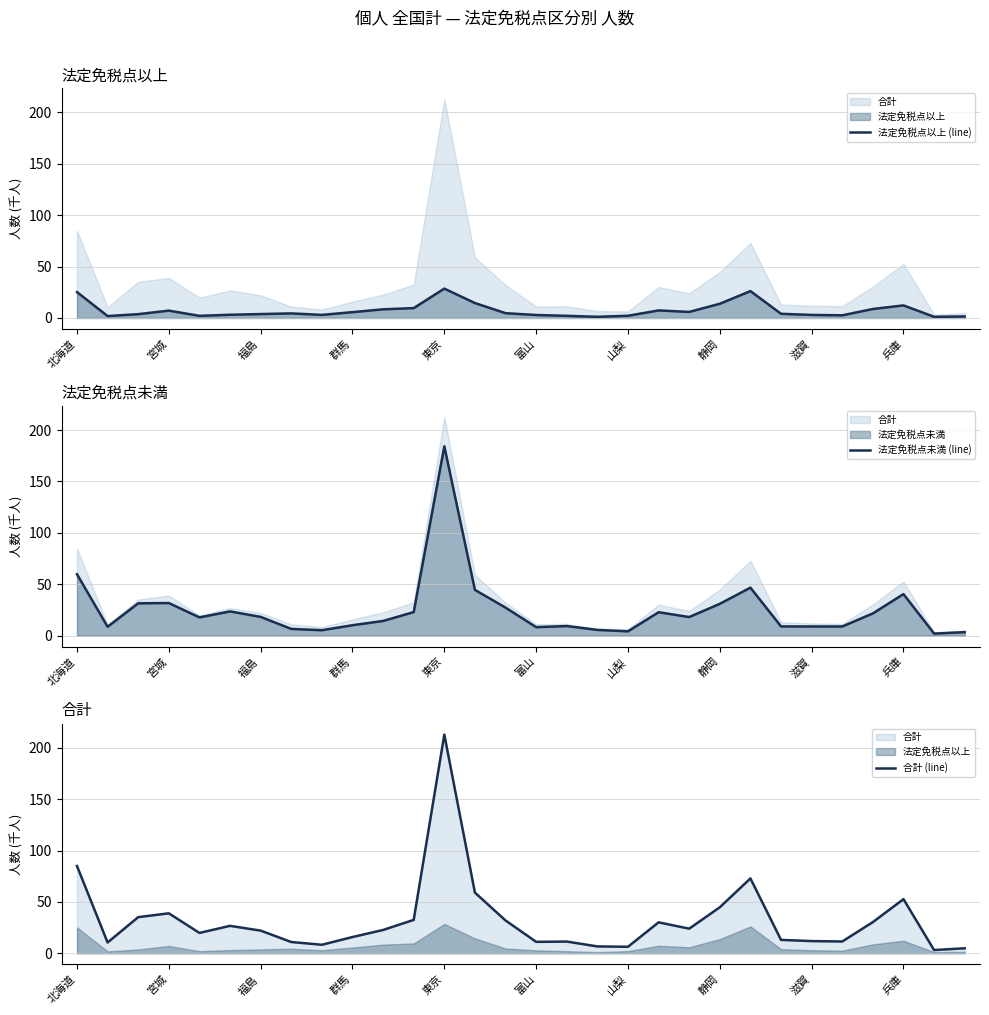

At which label does 法定免税点以上 (line) first exceed 4?

北海道